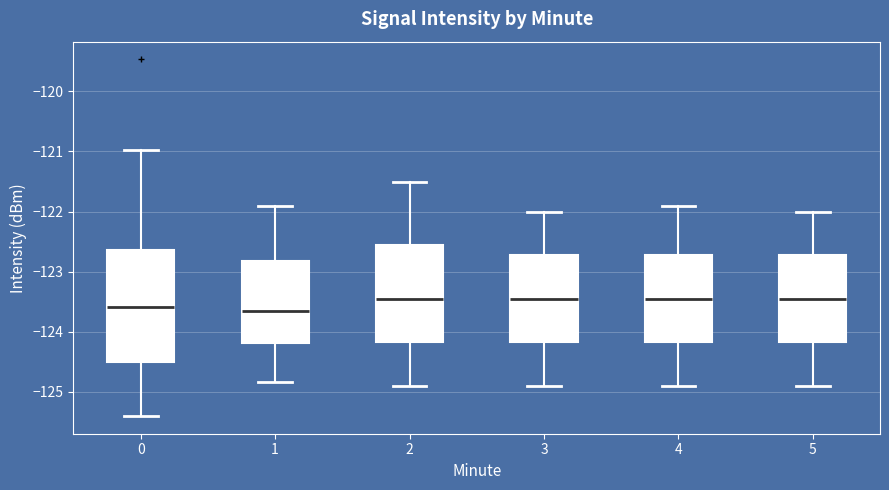

Reading left to right, transcribe this box plot: for each box, give where its median line is, the range the box spans, and where its two whiskers end, as read against the y-axis. The values are not printed on the chart, so give them approximately, as read against the axis.

0: median -123.6, box -124.5 to -122.6, whiskers -125.4 to -121.0
1: median -123.6, box -124.2 to -122.8, whiskers -124.8 to -121.9
2: median -123.4, box -124.2 to -122.5, whiskers -124.9 to -121.5
3: median -123.4, box -124.2 to -122.7, whiskers -124.9 to -122.0
4: median -123.4, box -124.2 to -122.7, whiskers -124.9 to -121.9
5: median -123.4, box -124.2 to -122.7, whiskers -124.9 to -122.0